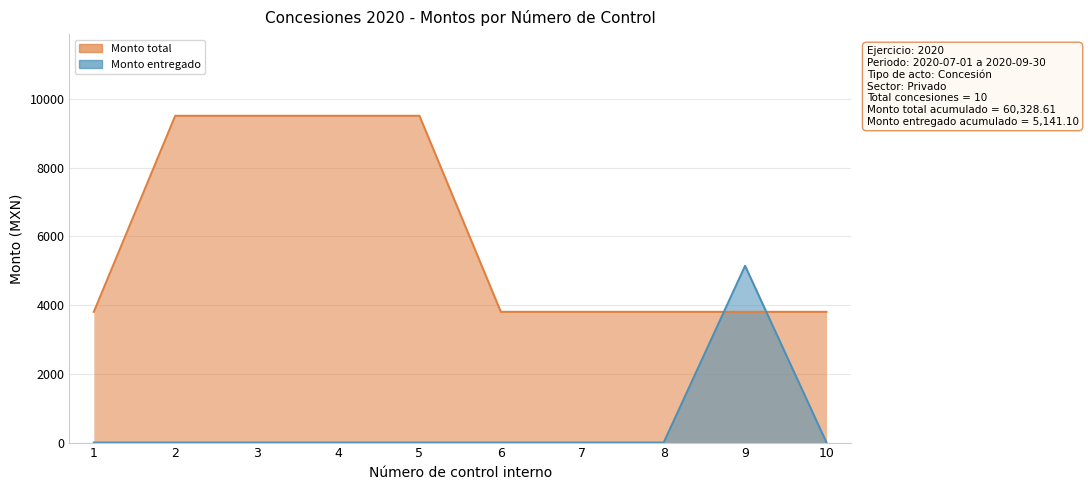

Does the chart have visible grid lines?

Yes